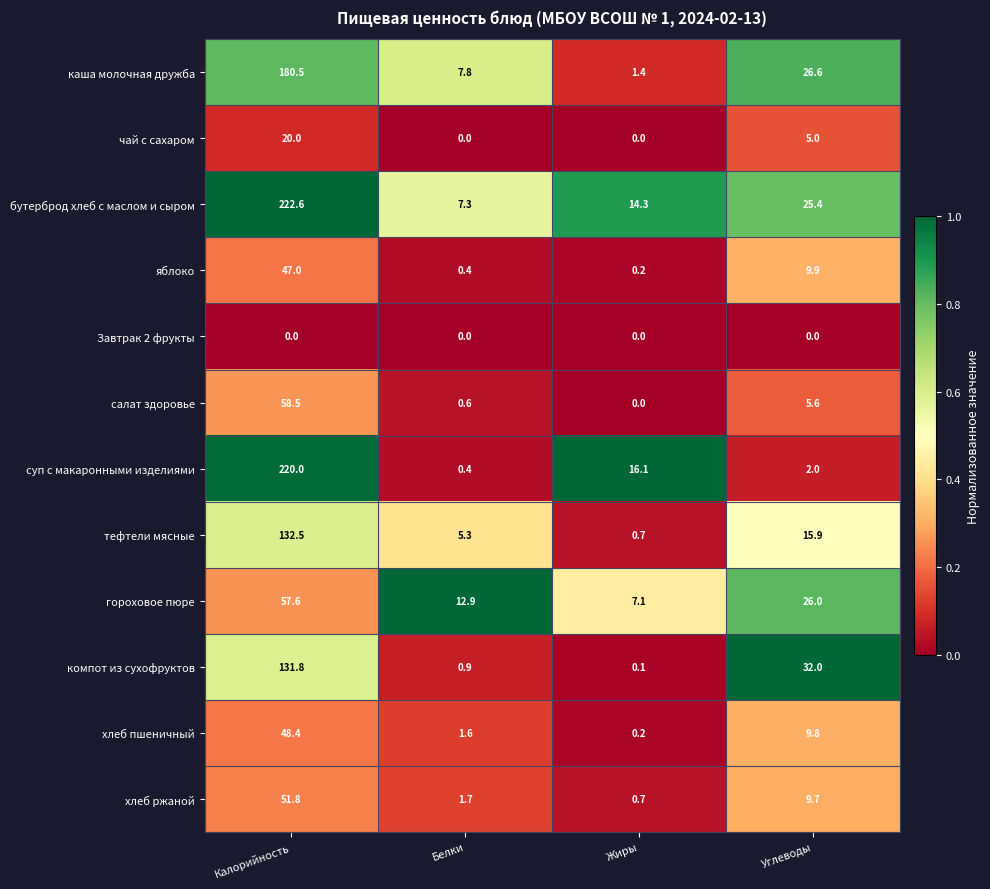

What is the difference between the second highest and second lowest values in the каша молочная дружба series?

18.8